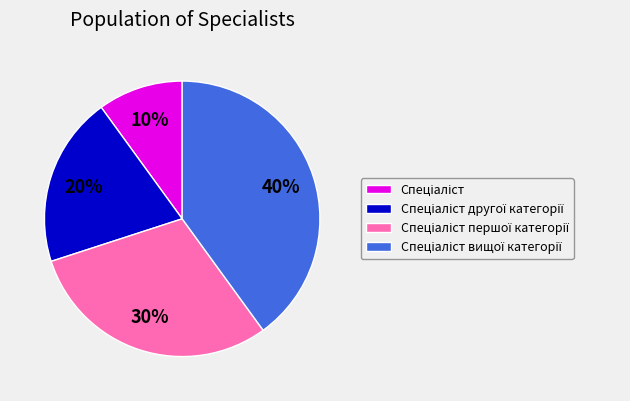

To the nearest percent, what is the average slice percentage?

25%